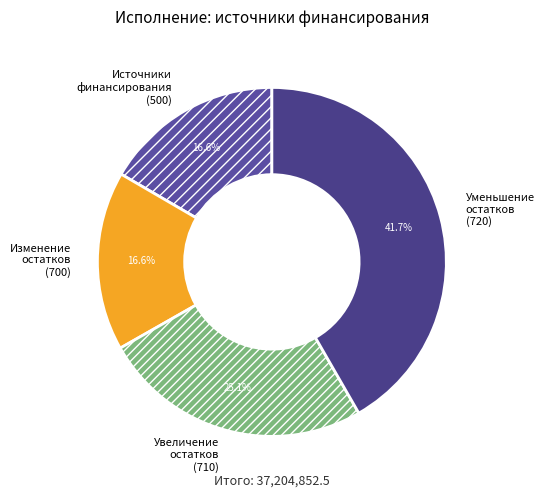

Is there any slice that represents more than half of the pie?

No